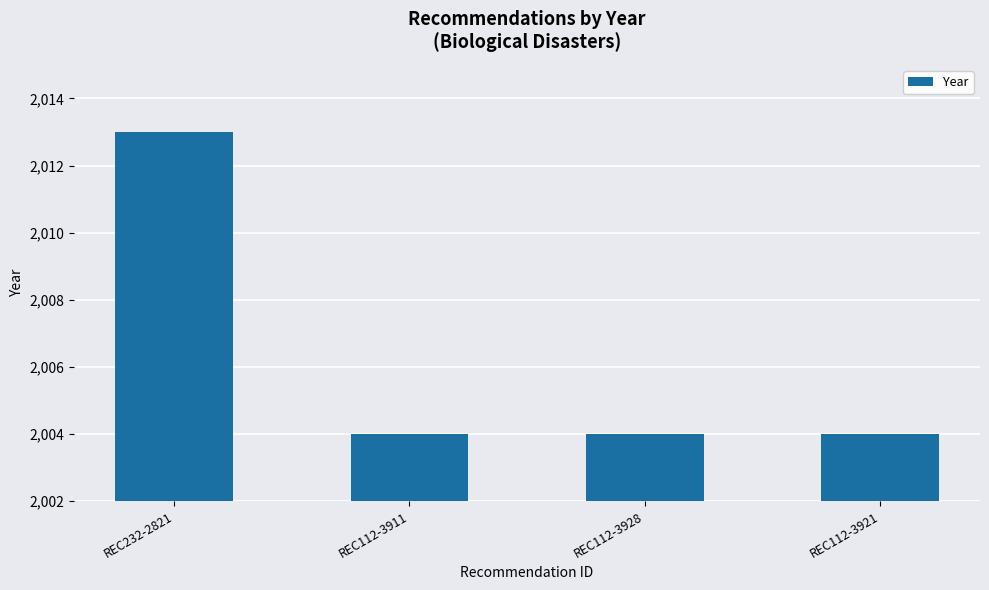

The chart shows a value of 3382 at REC112-3928. True or false?

False